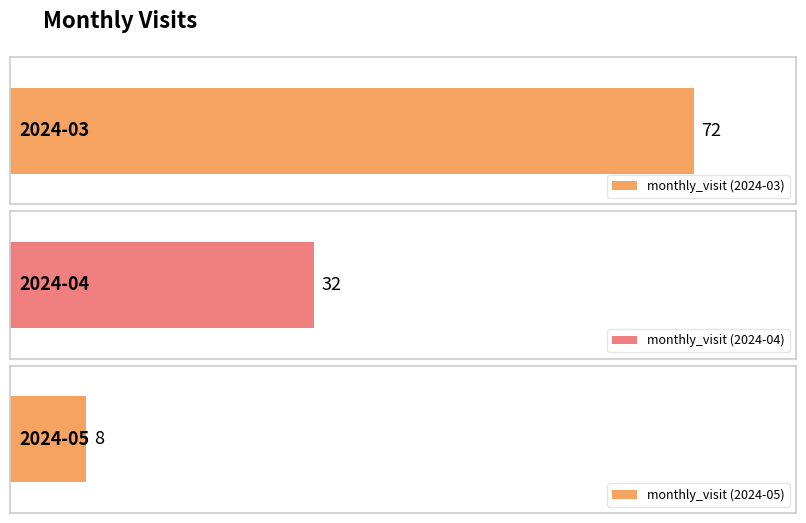

How many categories are shown in the chart?

3